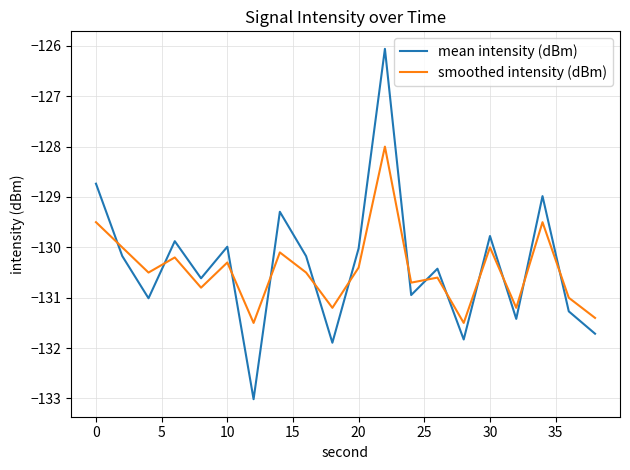

How many interior local peaks does the mean intensity (dBm) series have?

7